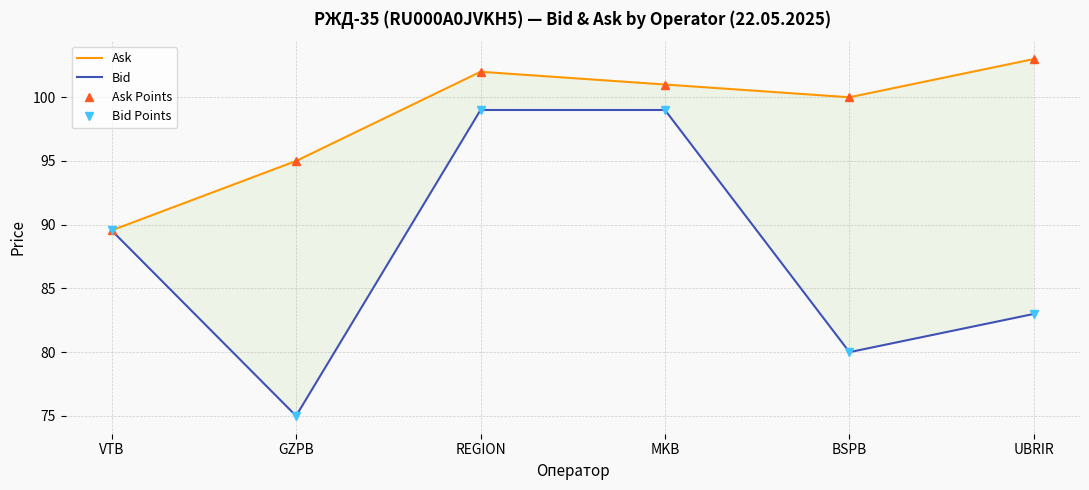

Which category has the highest value in the Ask series?

UBRIR